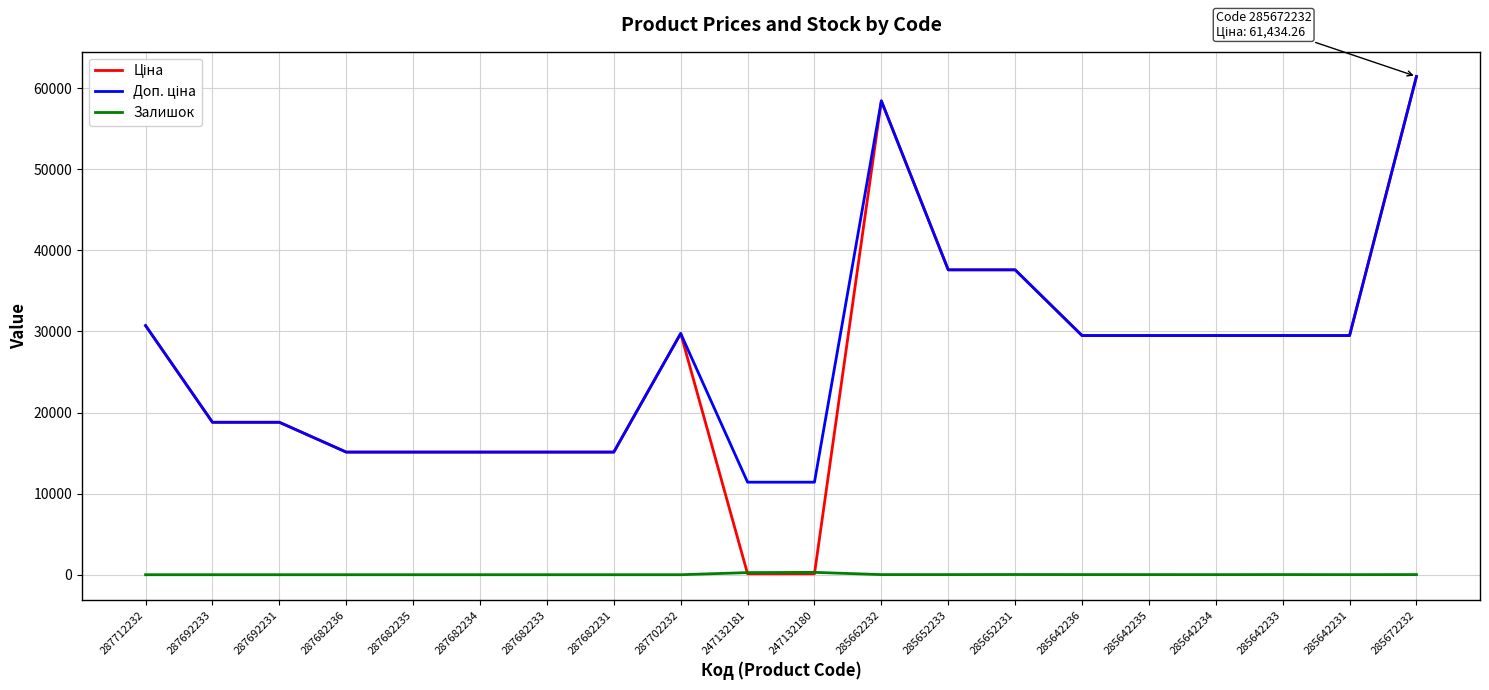

At how many categories does at least one series exceed 45693?

2